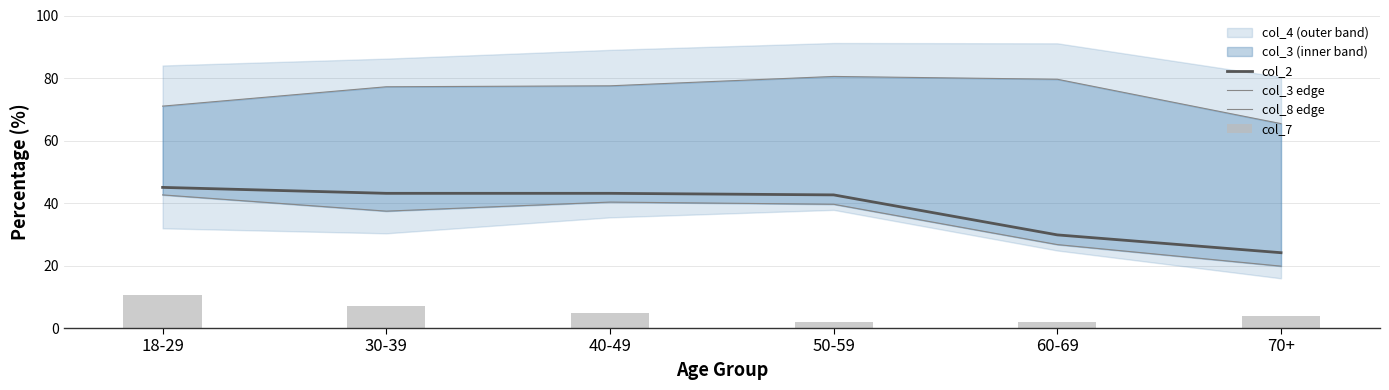

True or false: col_2 has a value of 16.9 at 50-59.

False